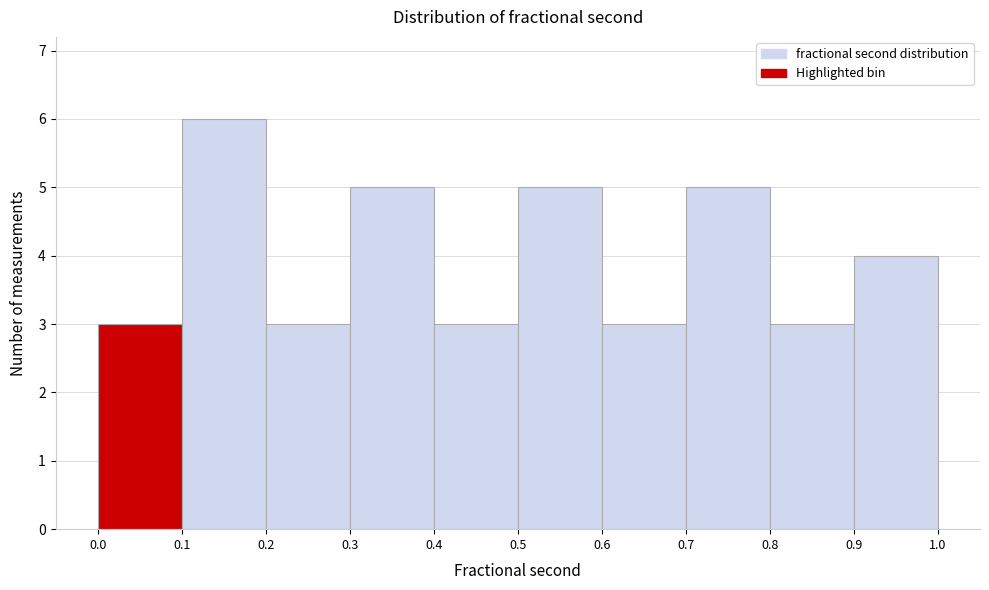

How tall is the bar that spans 0.9 to 1.0 on the x-axis? The values are not printed on the chart, so give them approximately, as read against the axis.

4